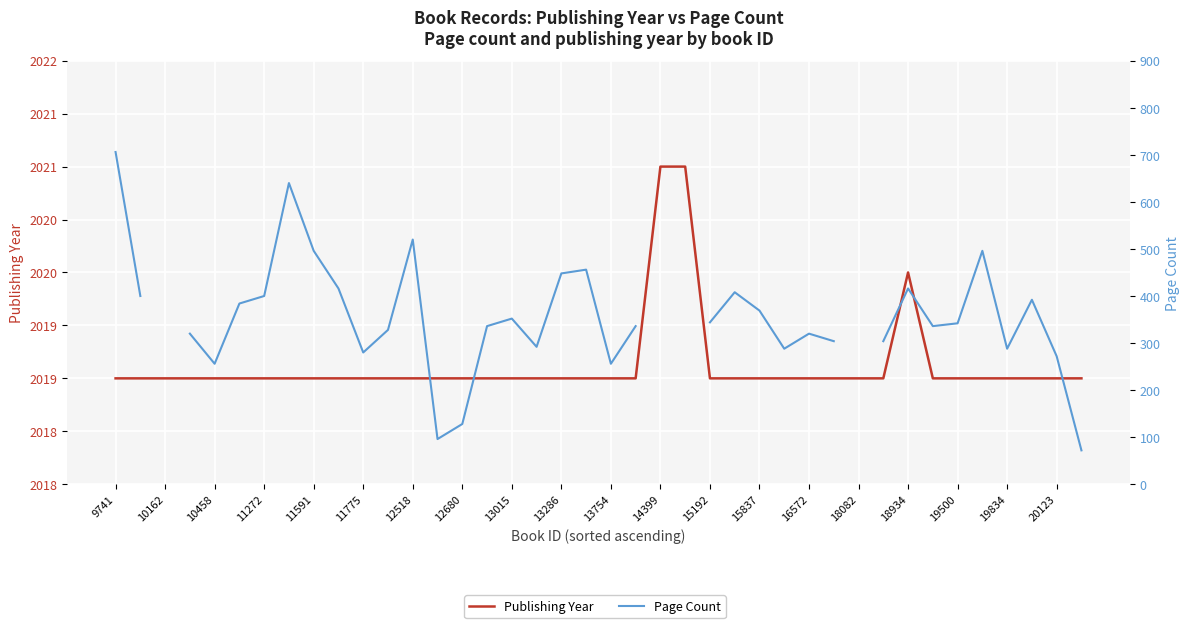

What position from the right is 19834?

4